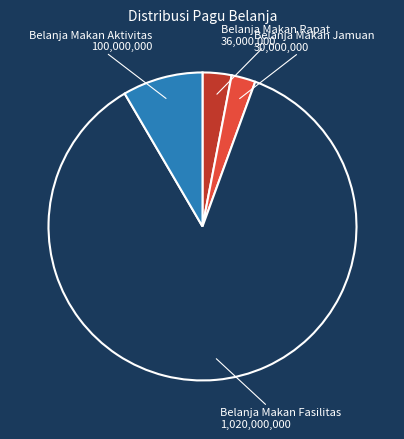

Does Belanja Makan Aktivitas account for over 50% of the chart?

No